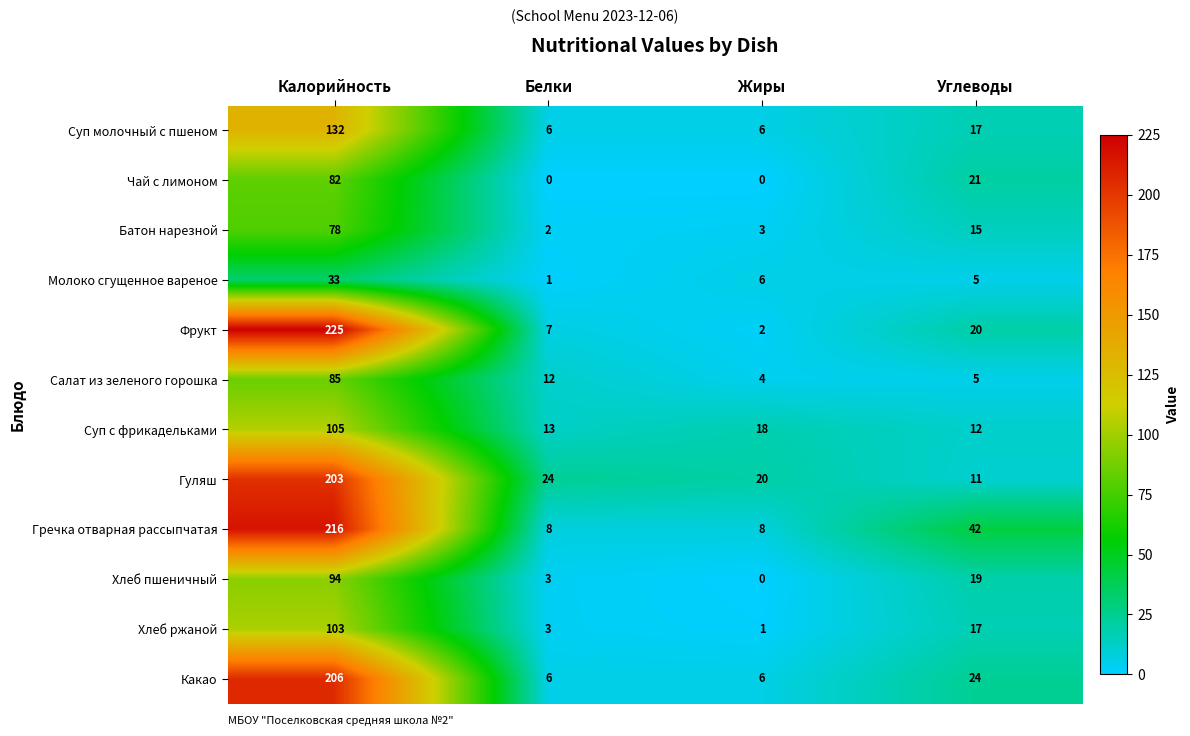

What is the difference between the Хлеб ржаной values at Белки and Углеводы?

14